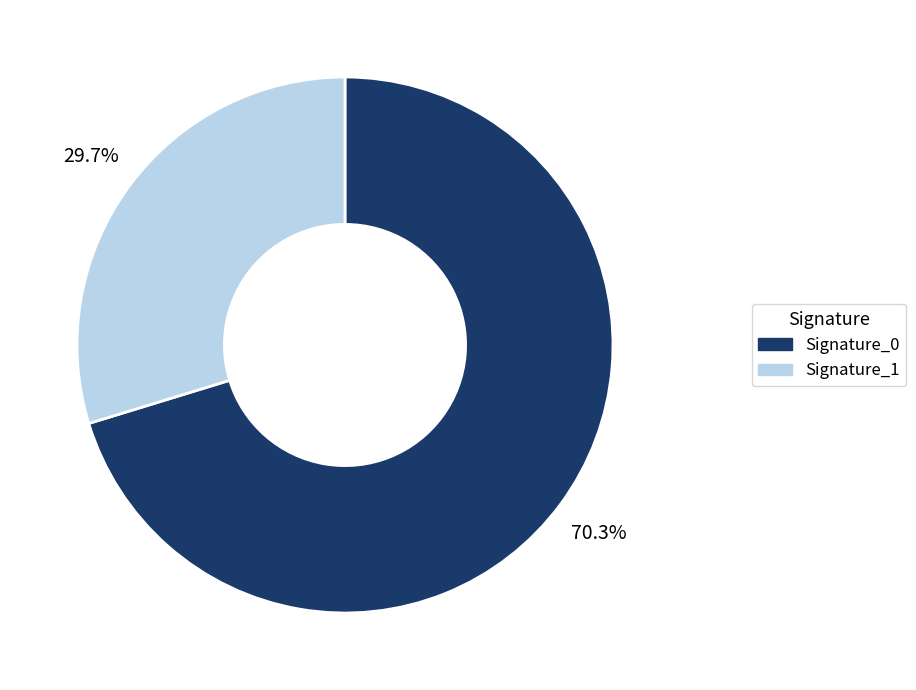

Does any single category account for the majority?

Yes